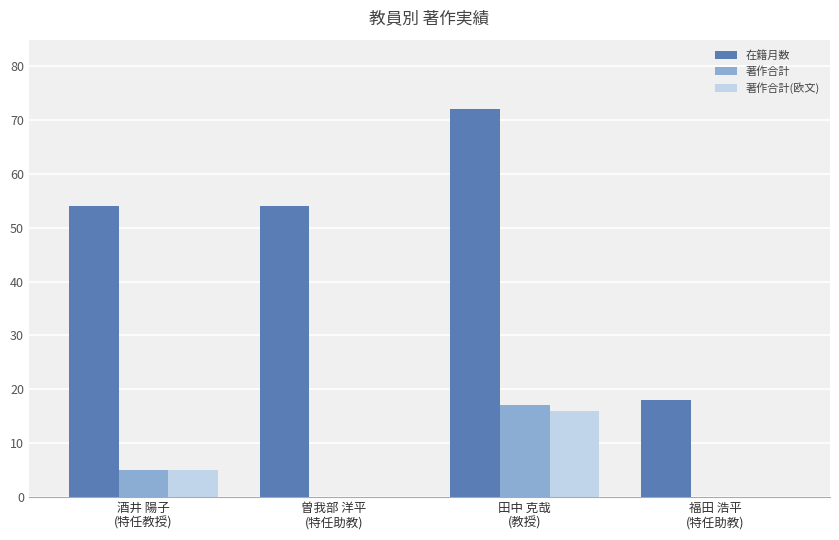

Reading left to right, extract all data points from this chart.

在籍月数: 酒井 陽子
(特任教授)=54	曽我部 洋平
(特任助教)=54	田中 克哉
(教授)=72	福田 浩平
(特任助教)=18
著作合計: 酒井 陽子
(特任教授)=5	曽我部 洋平
(特任助教)=0	田中 克哉
(教授)=17	福田 浩平
(特任助教)=0
著作合計(欧文): 酒井 陽子
(特任教授)=5	曽我部 洋平
(特任助教)=0	田中 克哉
(教授)=16	福田 浩平
(特任助教)=0